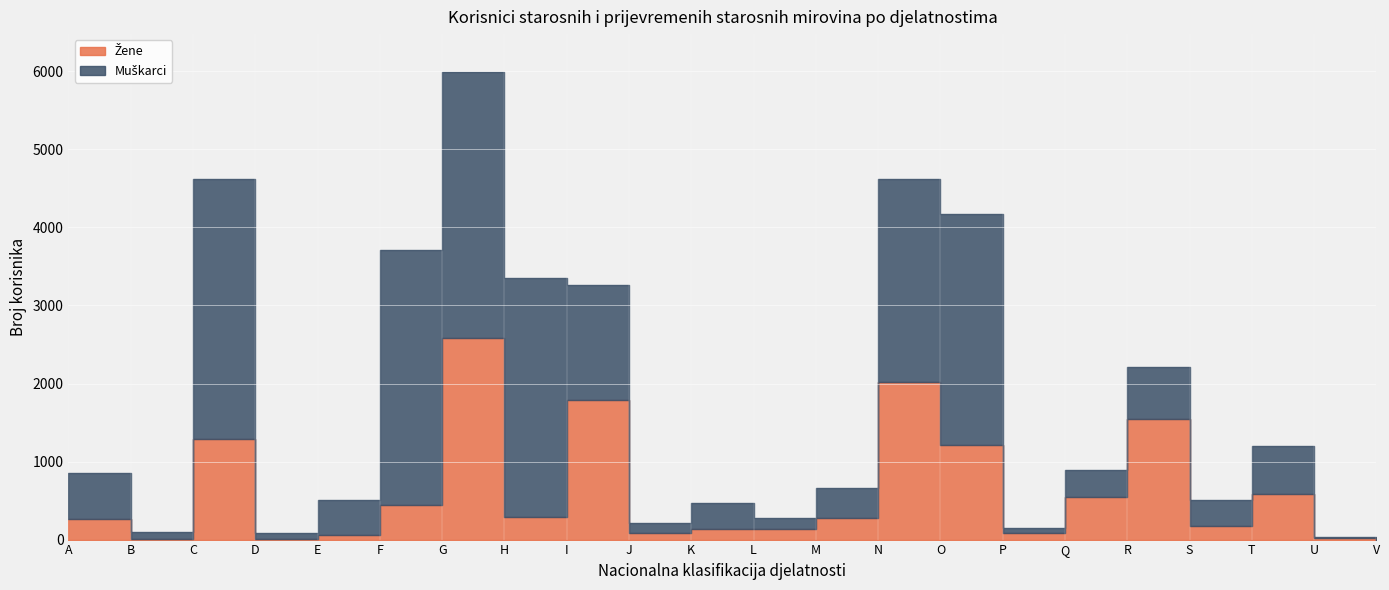

Which has a higher value, R or M?

R